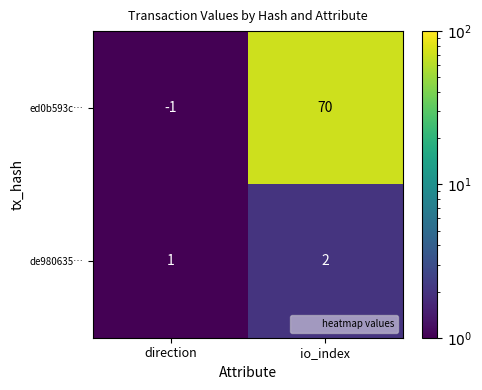

Reading left to right, extract all data points from this chart.

ed0b593c…: direction=-1	io_index=70
de980635…: direction=1	io_index=2